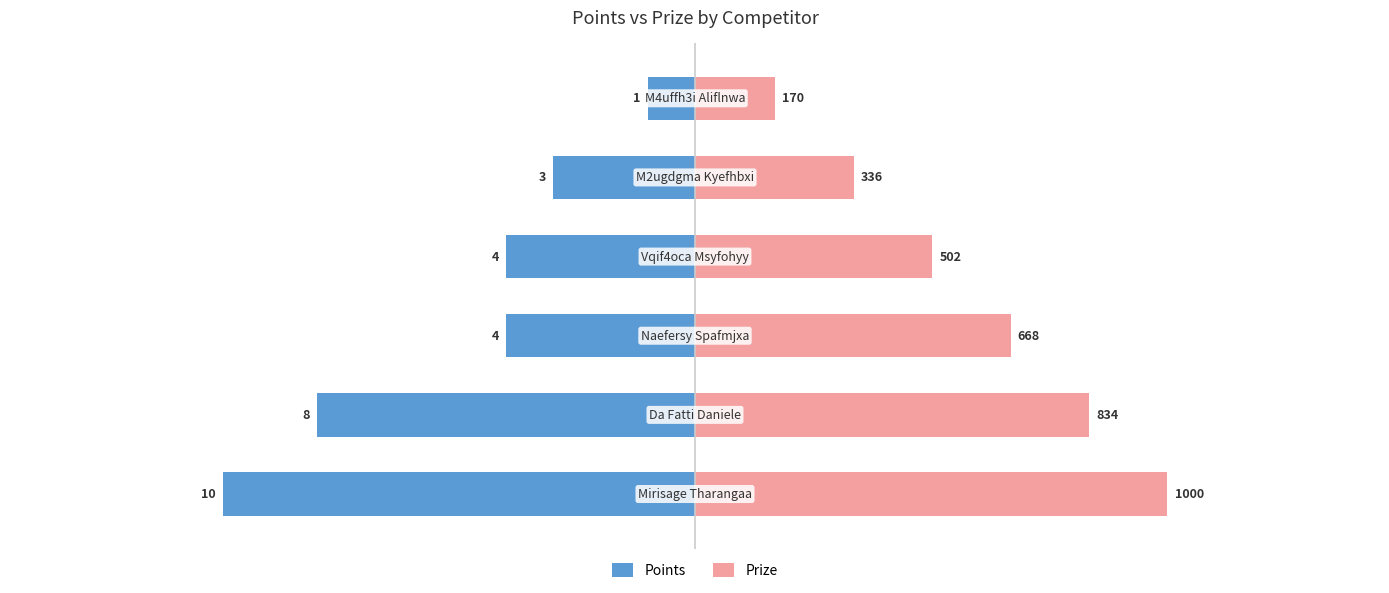

At 2, list the series in order from largest to smallest.

Prize, Points